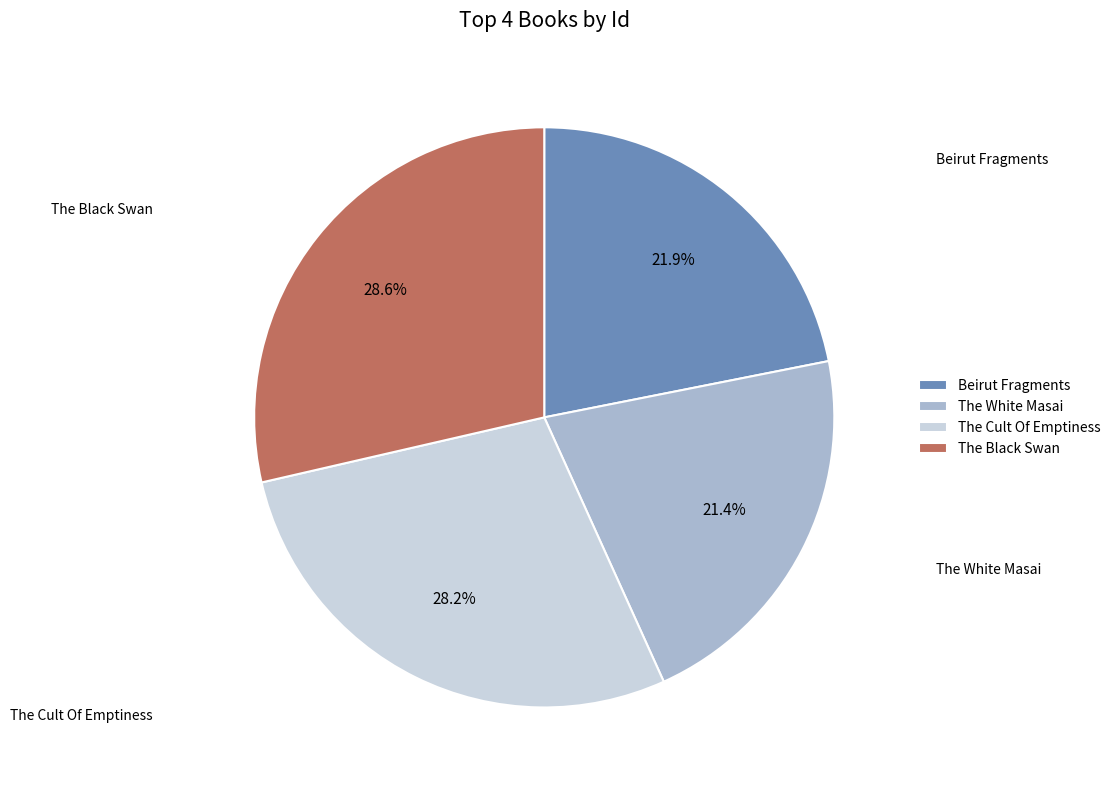

How much of the chart is everything except Beirut Fragments?

78.1%